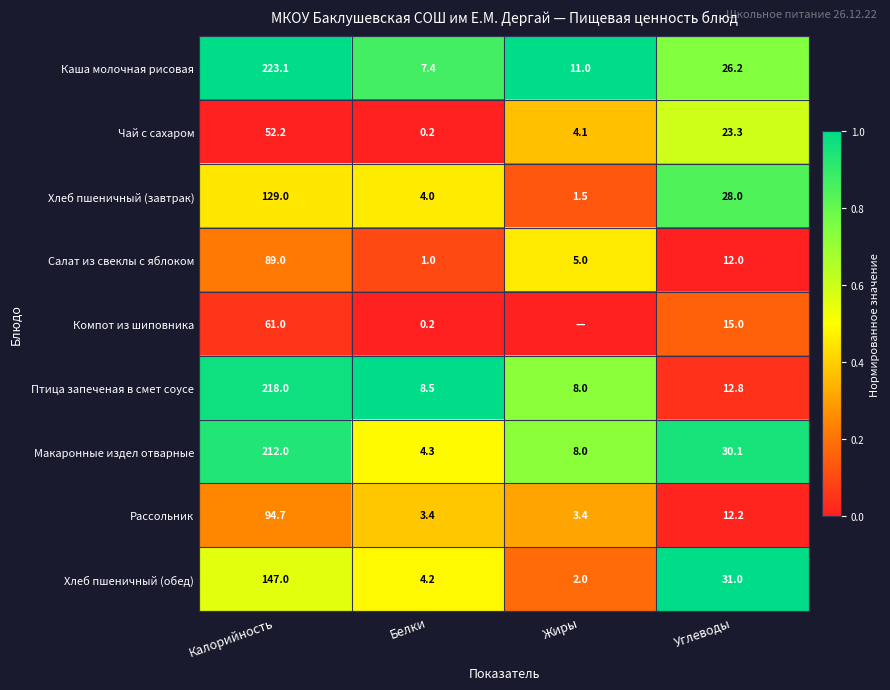

Count the number of categories in the chart.

4